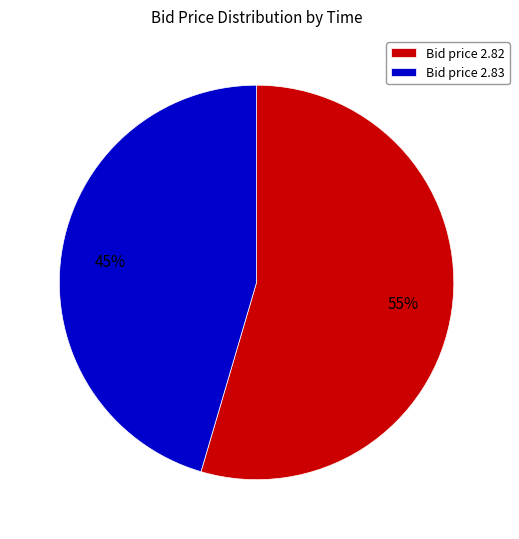

True or false: Bid price 2.82 accounts for 61% of the total.

False